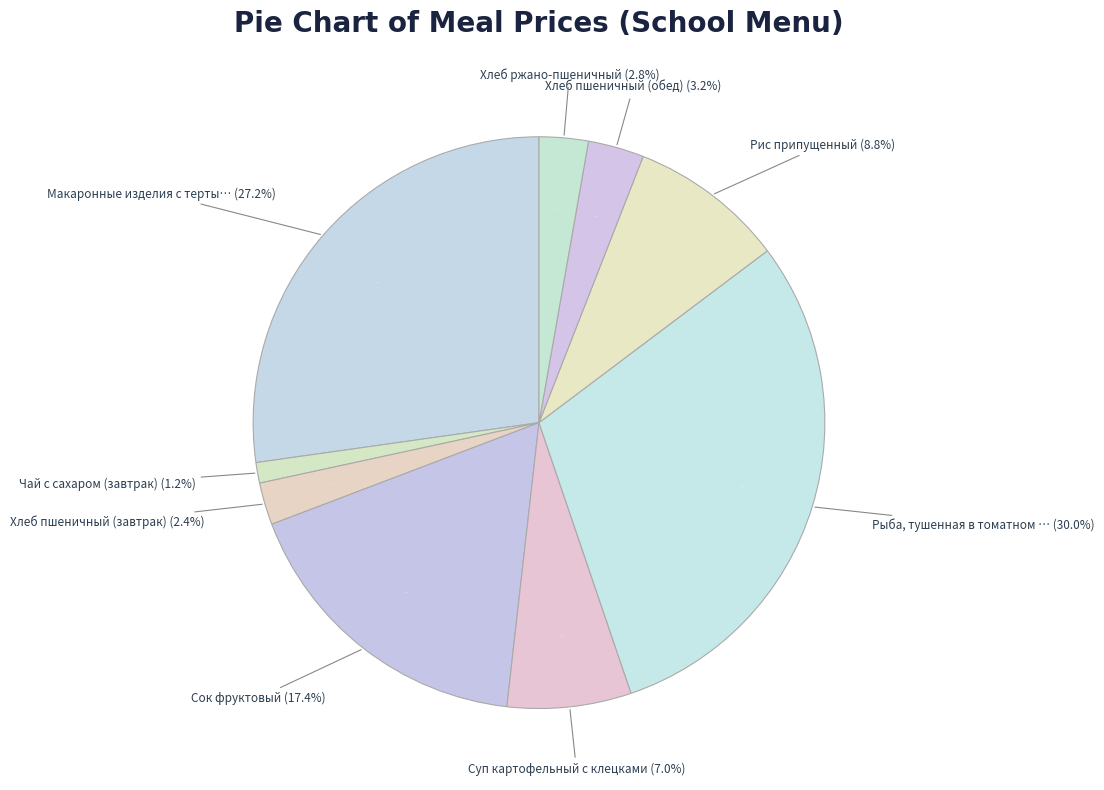

Which slice is the smallest?

Чай с сахаром (завтрак)